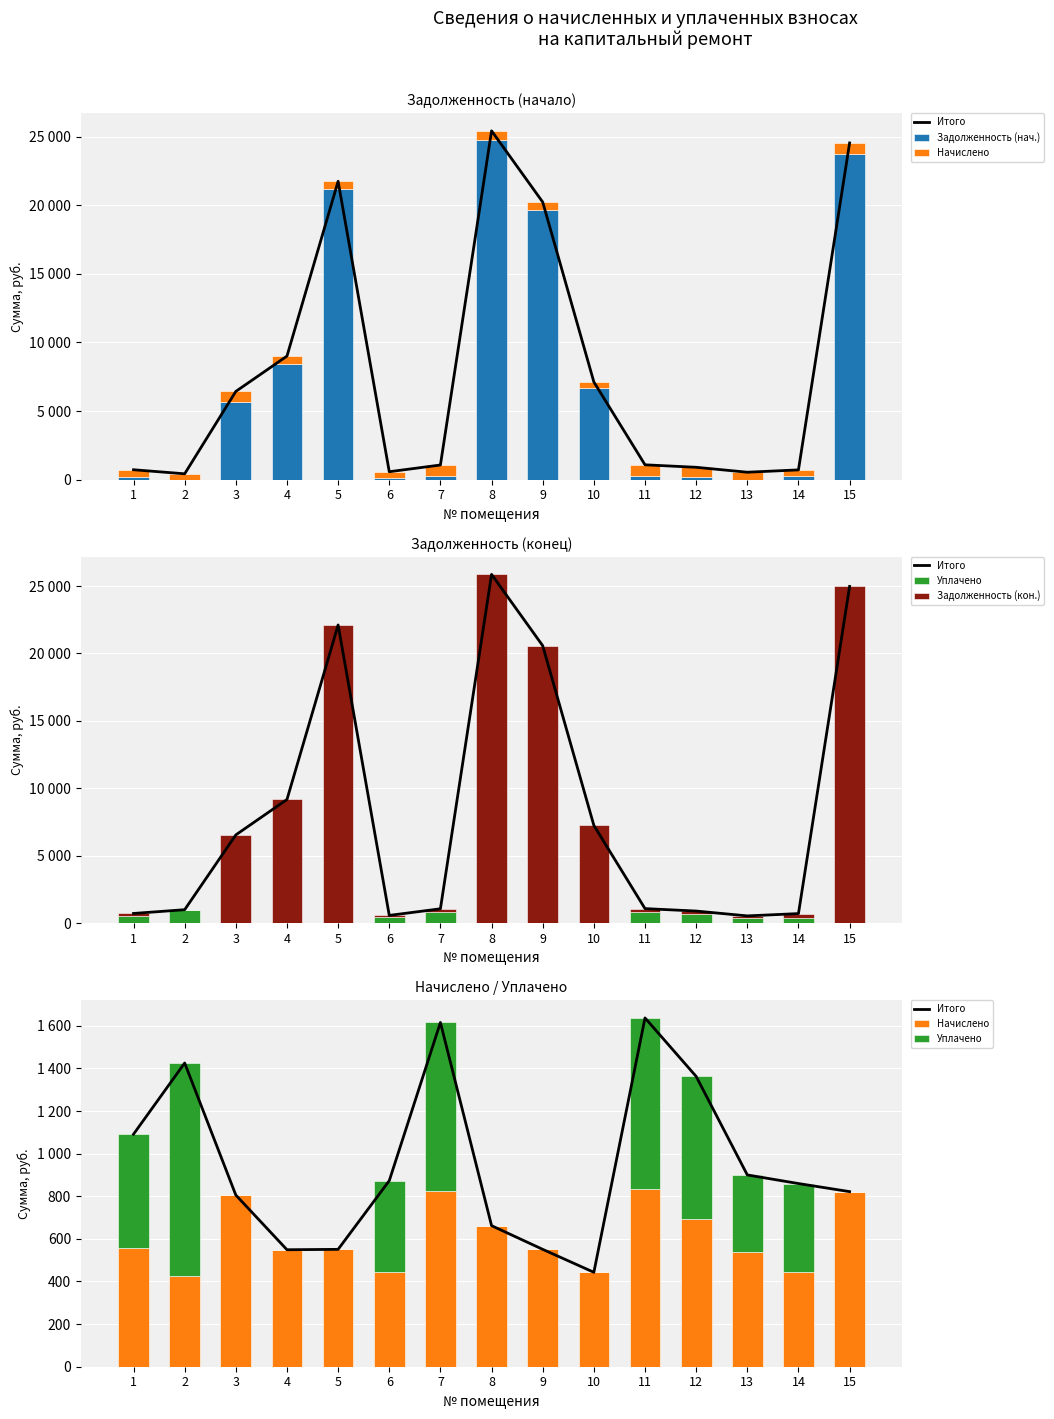

Which category has the highest value across all series?

8